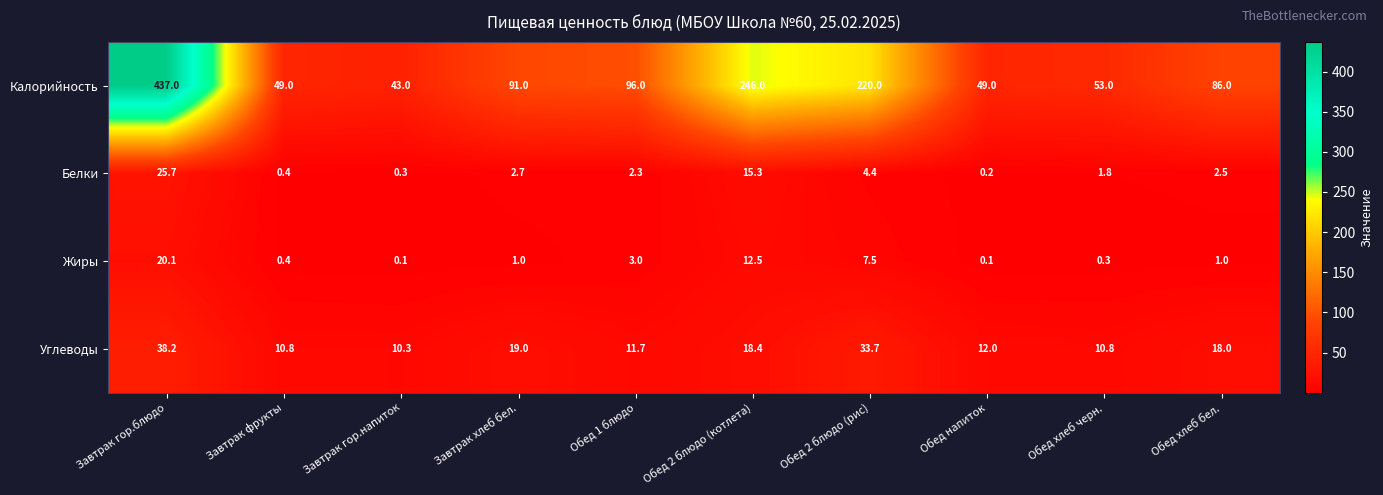

Is it true that Белки equals 2.3 at Обед 1 блюдо?

True